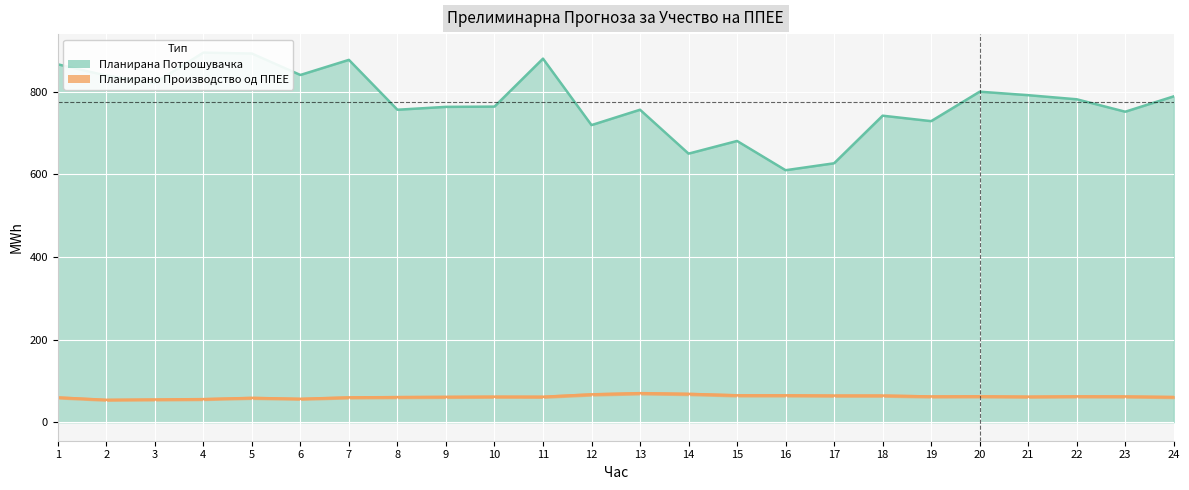

Reading left to right, list all the values displayed in this chart.

Планирано Производство од ППЕЕ: 60.0	54.2	55.0	56.0	58.9	56.6	60.1	60.8	61.3	61.8	61.6	67.4	70.3	68.5	65.1	65.1	64.5	64.5	62.4	62.7	61.8	62.6	62.3	61.0
Планирана Потрошувачка: 866.3	839.0	821.5	894.7	892.5	840.5	877.1	756.4	763.3	763.9	880.0	719.2	756.4	650.1	680.8	610.0	626.8	742.0	728.8	800.1	791.6	781.7	751.6	788.8